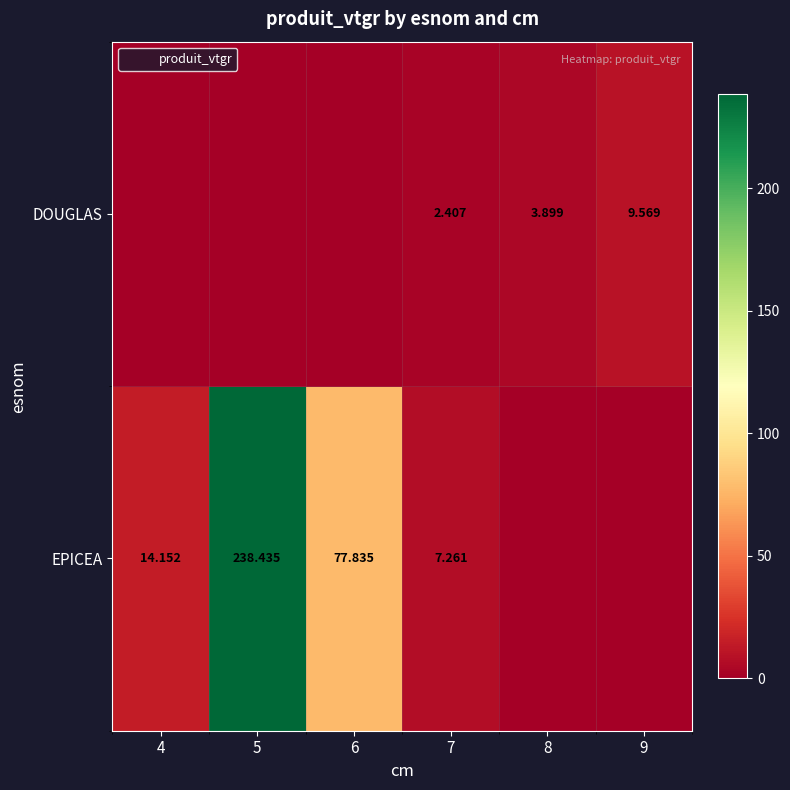

Which series changed the most between 8 and 9?

DOUGLAS